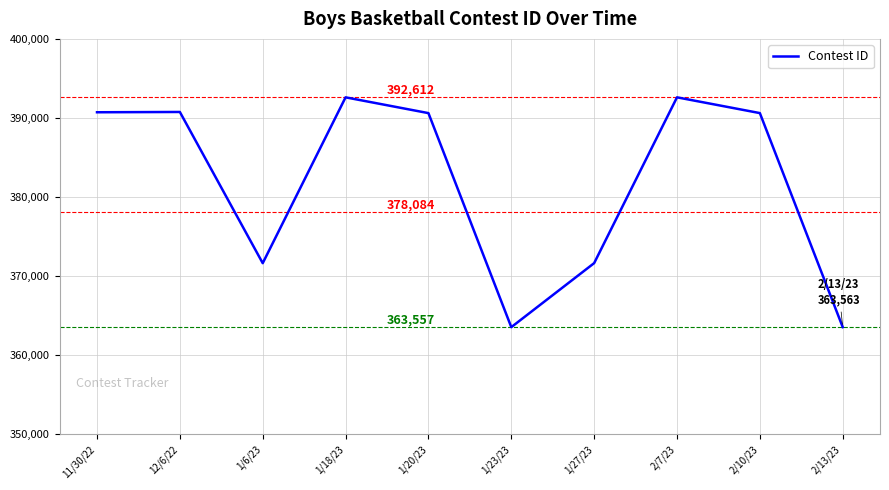

Does the chart display data point markers on the line(s)?

No